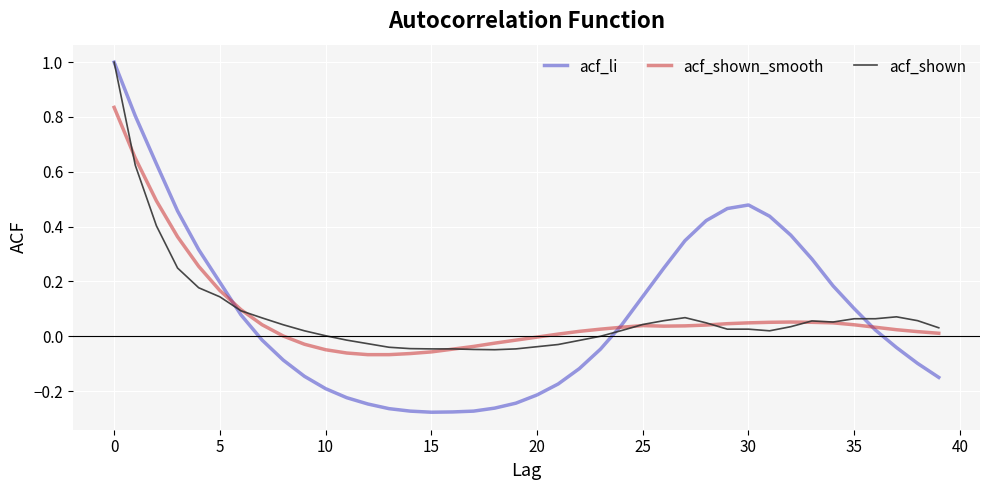

Which series has the largest range (max minus min)?

acf_li